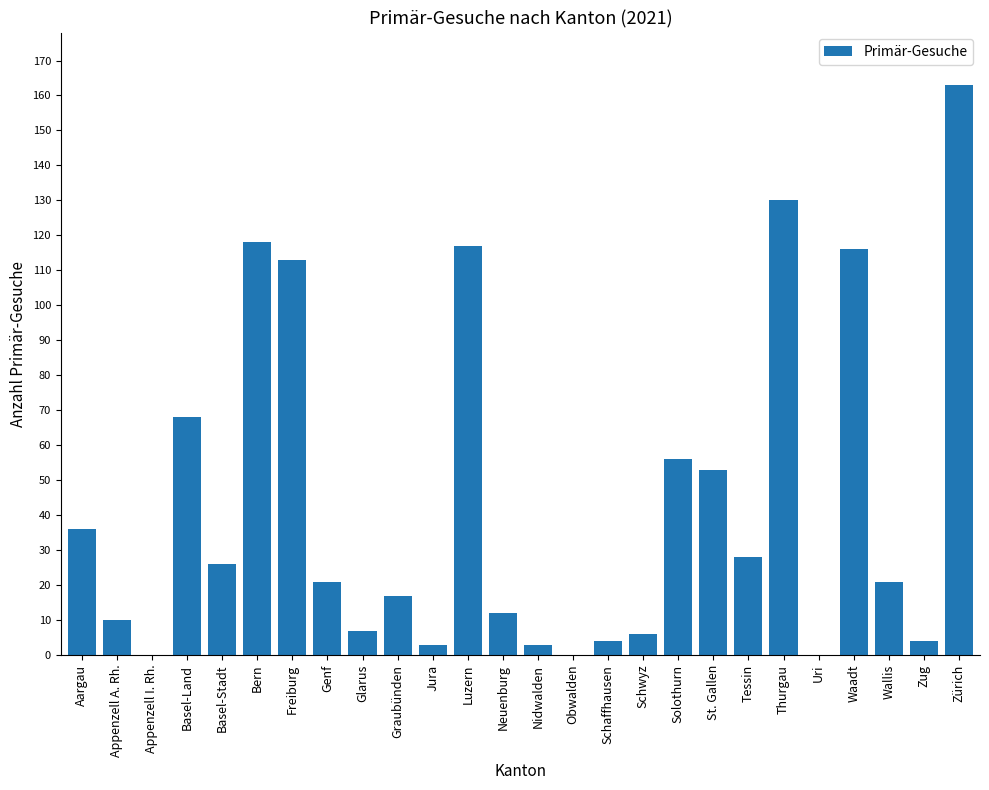

The value at Basel-Stadt is 26. True or false?

True